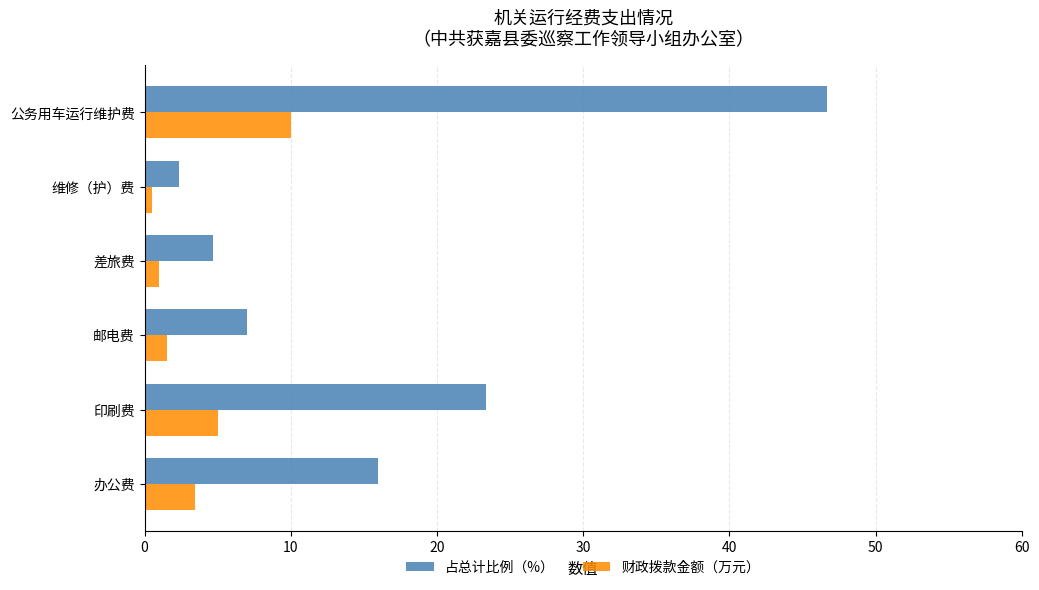

True or false: 财政拨款金额（万元） has a value of 10.0 at 公务用车运行维护费.

True